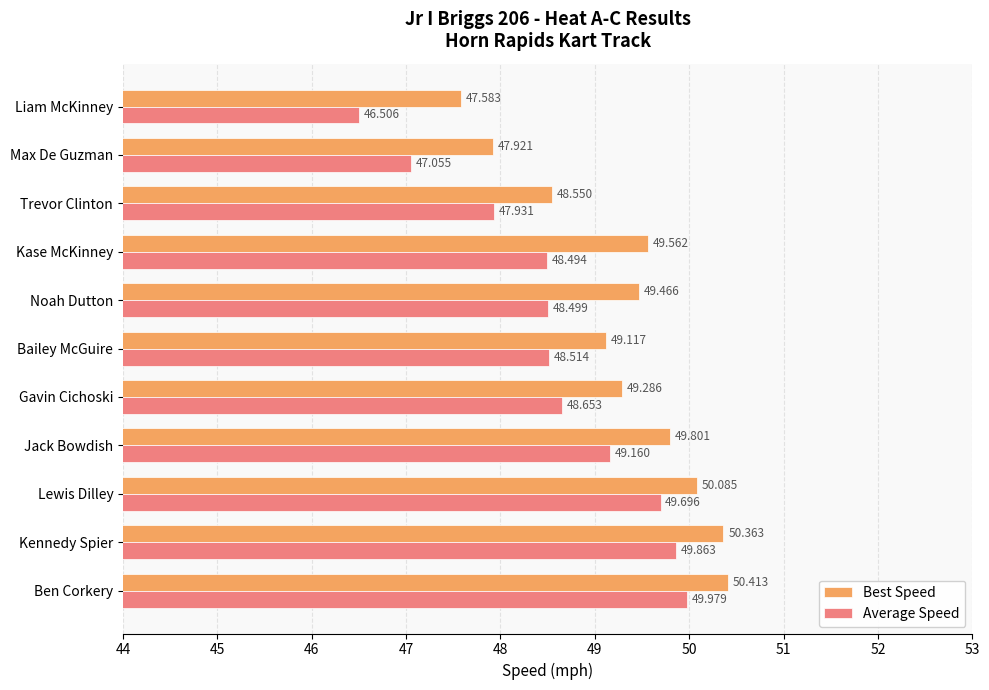

Is the value of Best Speed at Ben Corkery greater than the value of Average Speed at Noah Dutton?

Yes